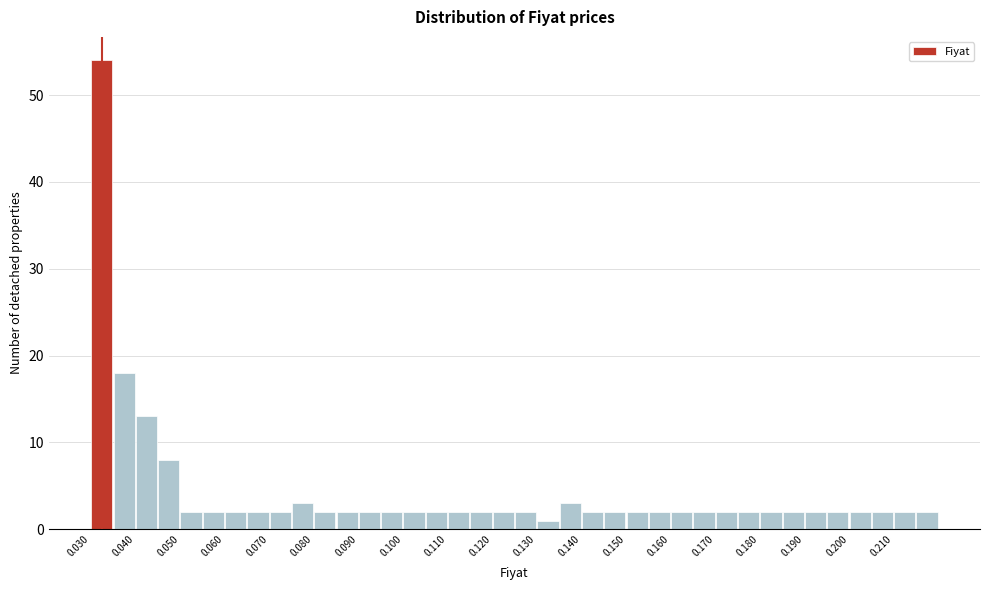

Reading left to right, transcribe this chart: for each bar, give the range it covers on the x-axis and its height. Neither the bar edges nor the heights are printed on the chart, so give them approximately, as read against the axes.

0.031 to 0.036: 54
0.036 to 0.041: 18
0.041 to 0.046: 13
0.046 to 0.051: 8
0.051 to 0.056: 2
0.056 to 0.061: 2
0.061 to 0.066: 2
0.066 to 0.071: 2
0.071 to 0.076: 2
0.076 to 0.081: 3
0.081 to 0.086: 2
0.086 to 0.091: 2
0.091 to 0.096: 2
0.096 to 0.101: 2
0.101 to 0.106: 2
0.106 to 0.111: 2
0.111 to 0.116: 2
0.116 to 0.121: 2
0.121 to 0.126: 2
0.126 to 0.131: 2
0.131 to 0.136: 1
0.136 to 0.141: 3
0.141 to 0.146: 2
0.146 to 0.151: 2
0.151 to 0.156: 2
0.156 to 0.161: 2
0.161 to 0.166: 2
0.166 to 0.171: 2
0.171 to 0.176: 2
0.176 to 0.181: 2
0.181 to 0.186: 2
0.186 to 0.191: 2
0.191 to 0.196: 2
0.196 to 0.201: 2
0.201 to 0.206: 2
0.206 to 0.211: 2
0.211 to 0.216: 2
0.216 to 0.221: 2